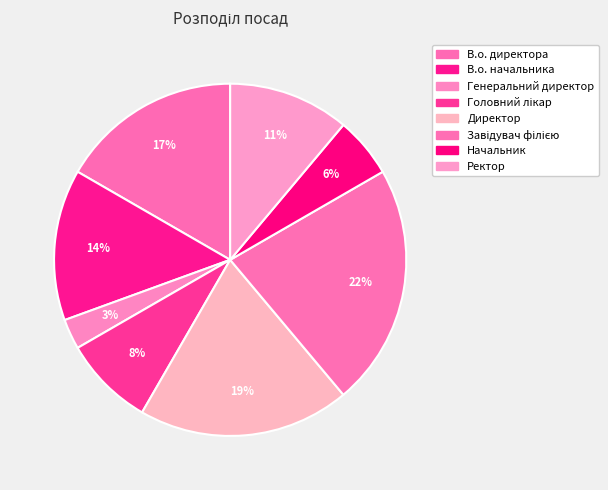

To the nearest percent, what portion does Директор represent?

19%